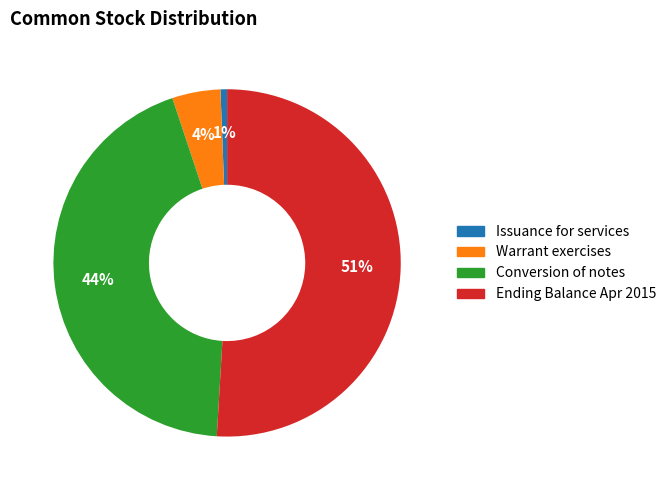

To the nearest percent, what is the average slice percentage?

25%